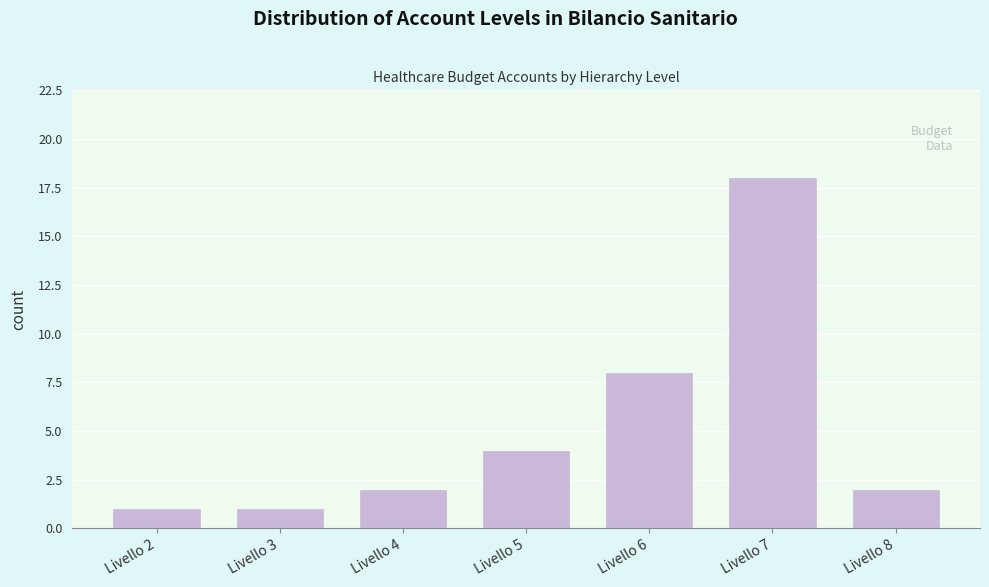

Reading right to left, extract all data points from this chart.

Livello 8=2	Livello 7=18	Livello 6=8	Livello 5=4	Livello 4=2	Livello 3=1	Livello 2=1